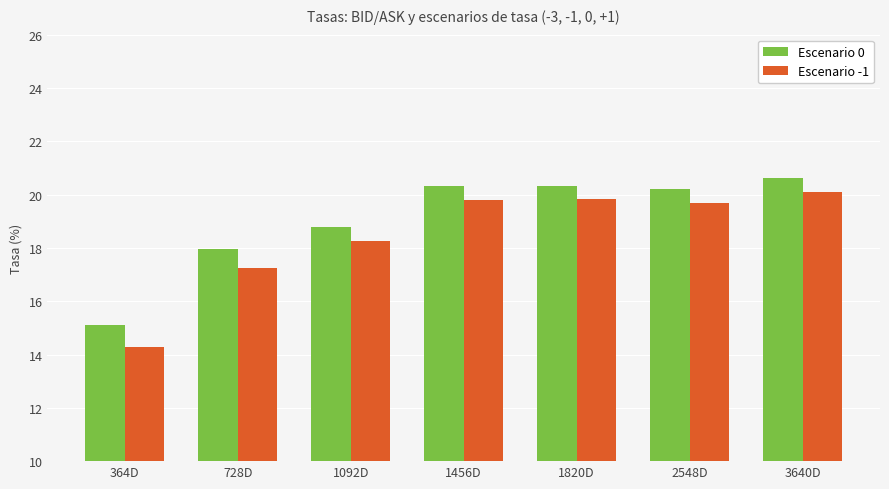

Reading left to right, transcribe all the data shown in this chart.

Escenario 0: 364D=15.1	728D=17.9	1092D=18.8	1456D=20.3	1820D=20.3	2548D=20.2	3640D=20.6
Escenario -1: 364D=14.3	728D=17.3	1092D=18.3	1456D=19.8	1820D=19.8	2548D=19.7	3640D=20.1